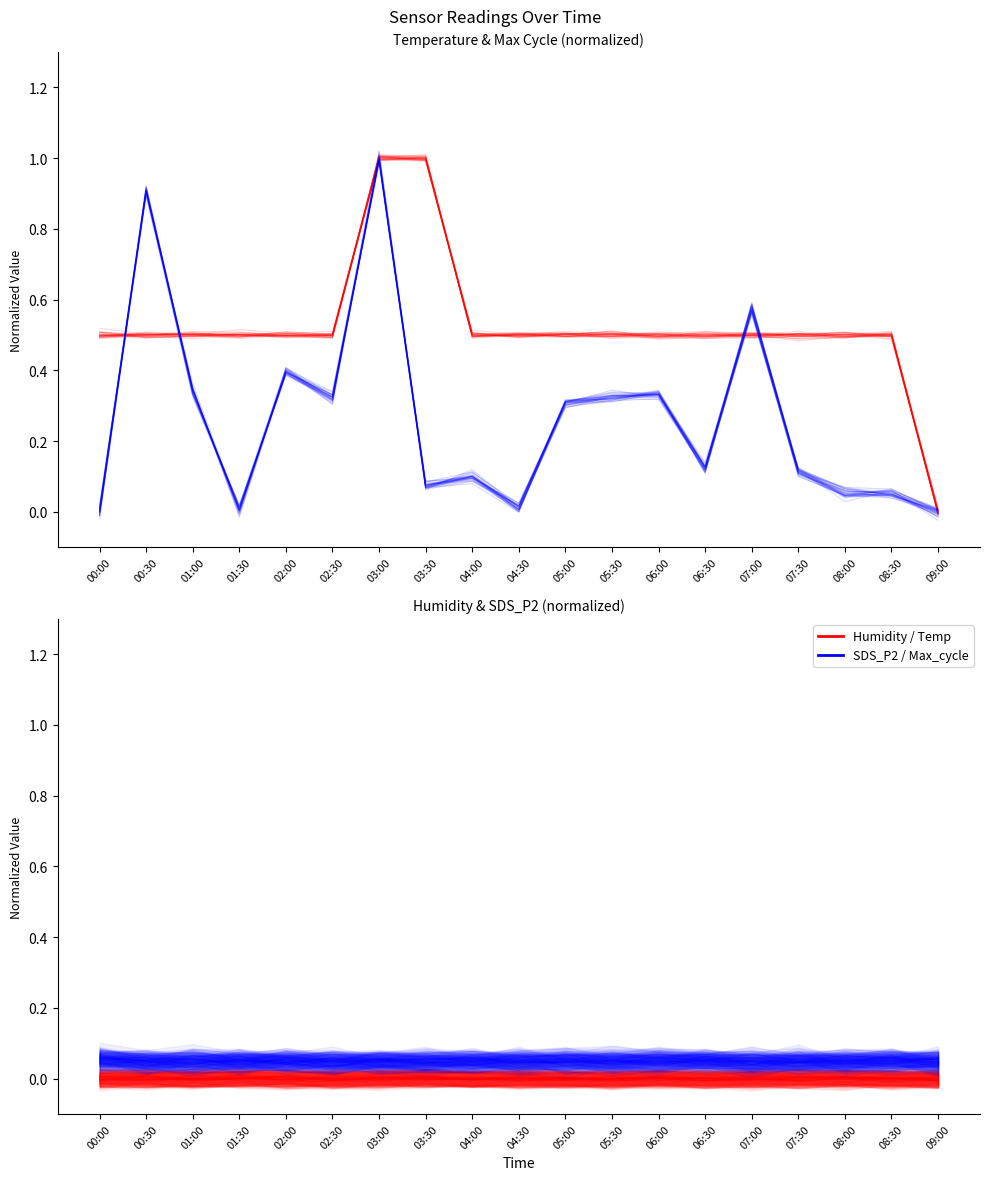

At 03:30, list the series in order from largest to smallest.

Temp, Max_cycle